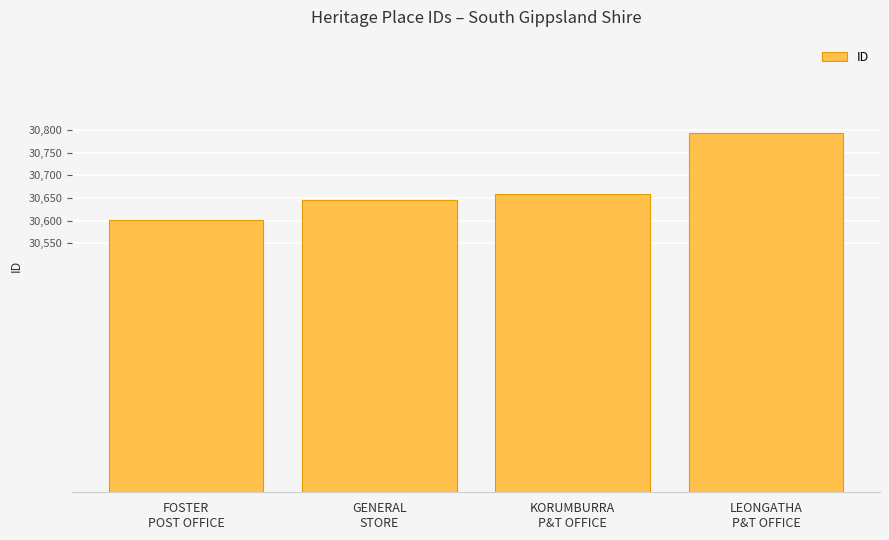

What is the value of the 3rd bar from the left?

30658